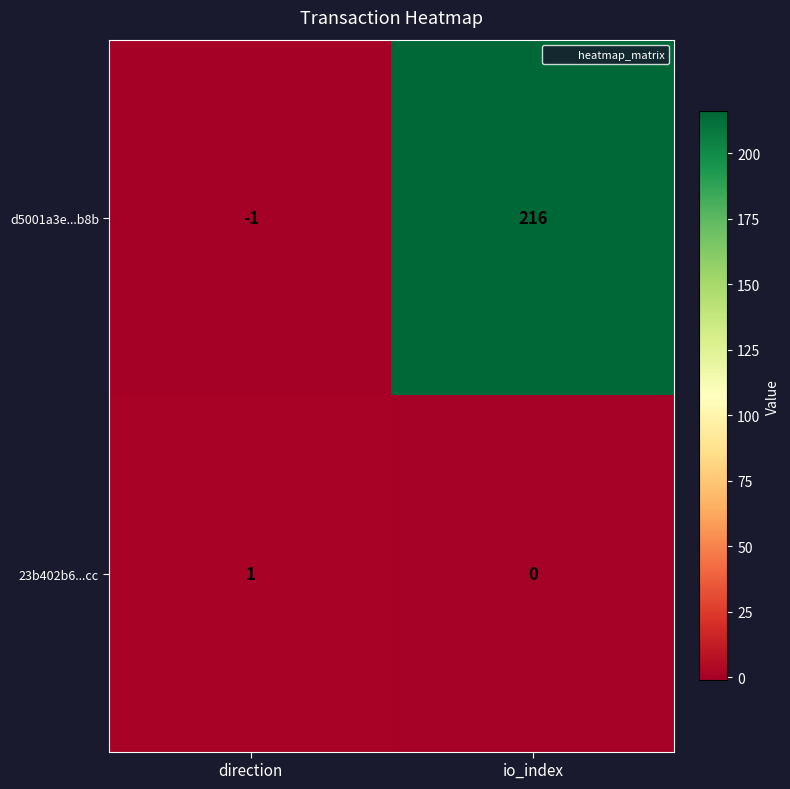

Which series has the widest spread of values?

d5001a3e...b8b